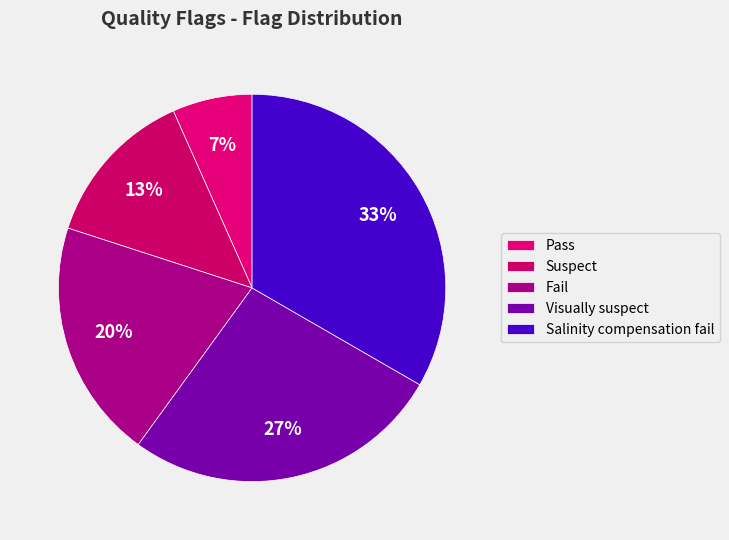

To the nearest percent, what is the difference between the largest and smallest slice percentages?

27%